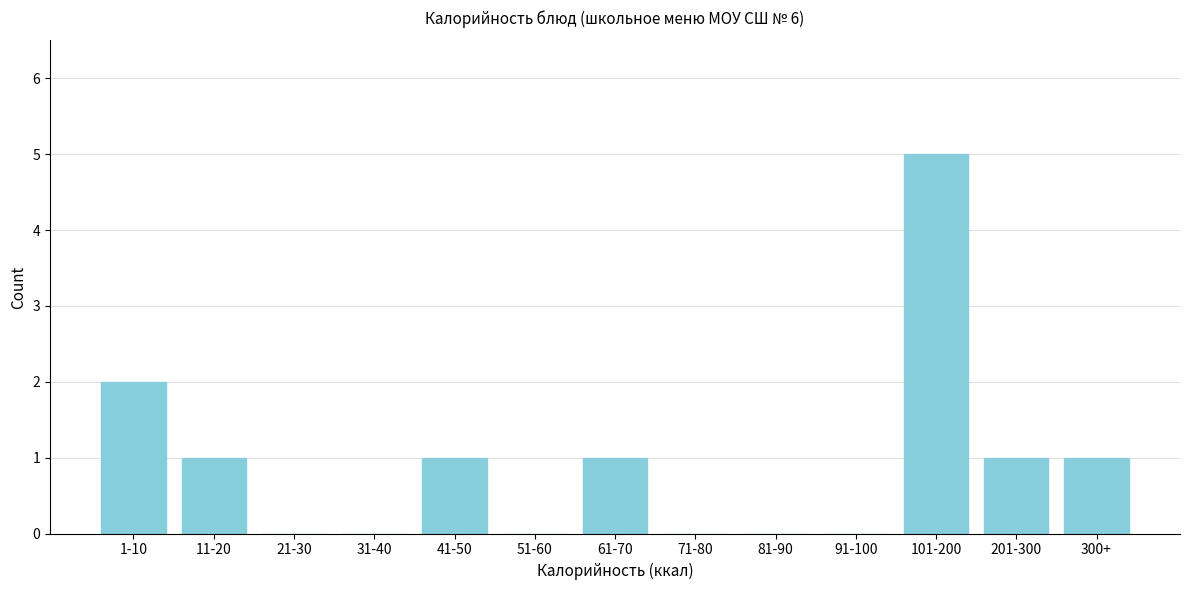

Reading left to right, extract all data points from this chart.

1-10=2	11-20=1	21-30=0	31-40=0	41-50=1	51-60=0	61-70=1	71-80=0	81-90=0	91-100=0	101-200=5	201-300=1	300+=1